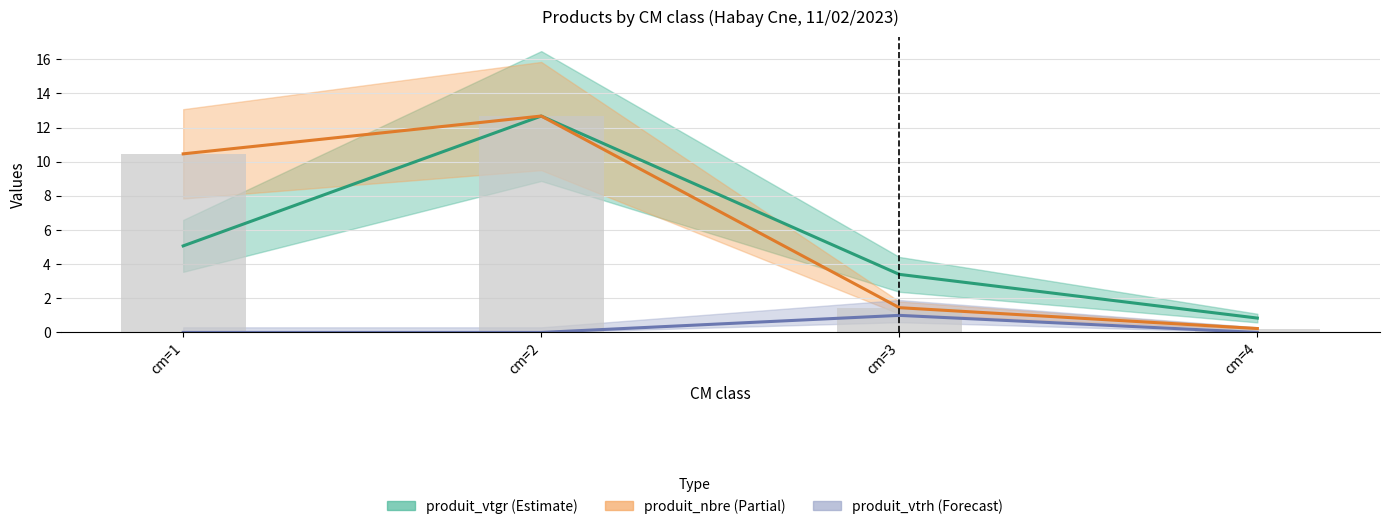

How many data points in produit_vtgr are less than 5?

2